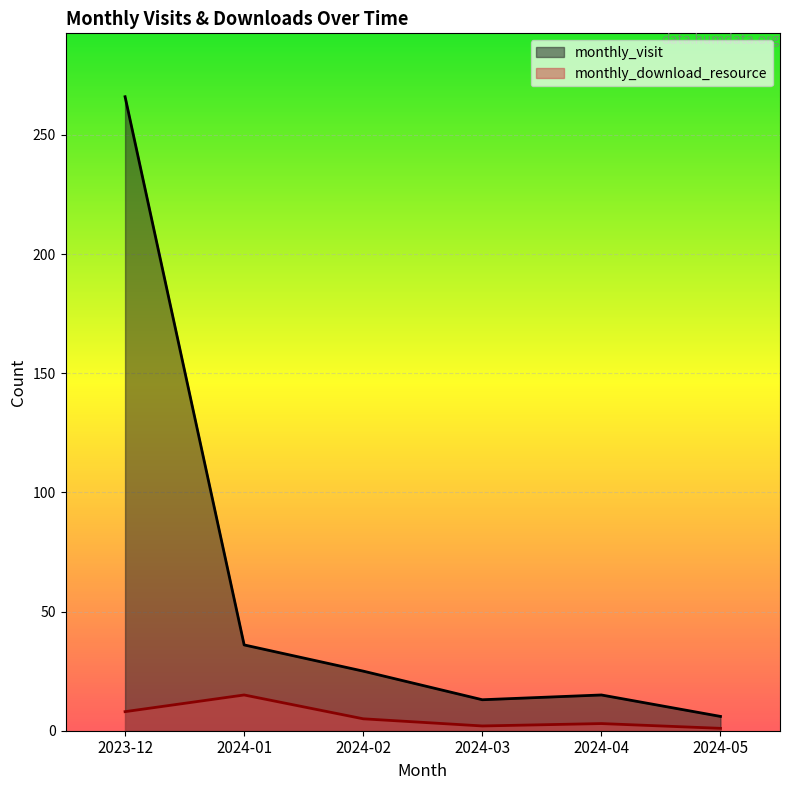

What is the label of the 4th point from the right?

2024-02